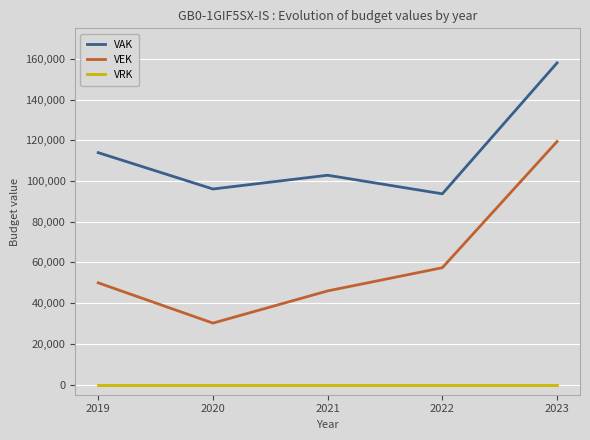

At which category is the sum across all series the highest?

2023